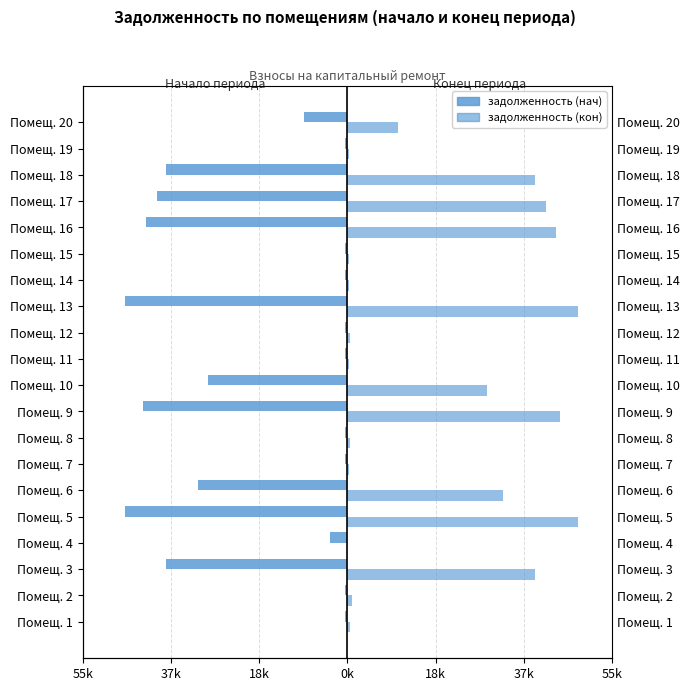

Is it true that задолженность (кон) equals 29434.6 at Помещ. 10?

True